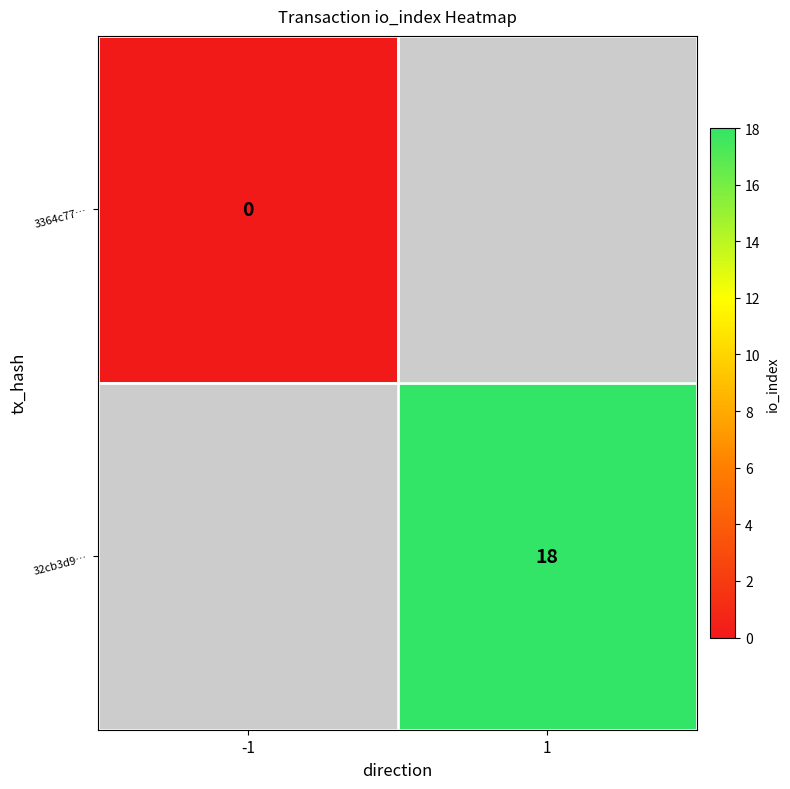

True or false: 32cb3d9… has a value of 26 at 1.

False